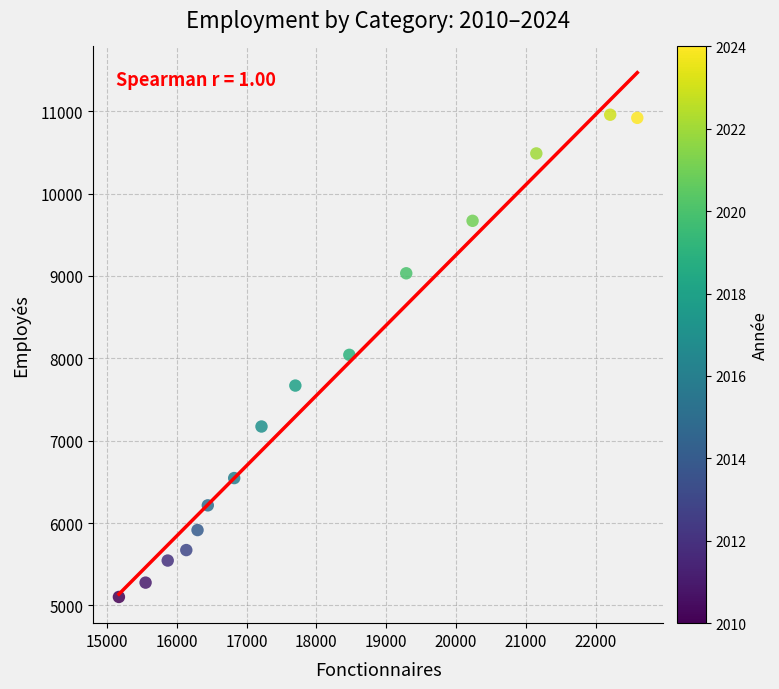

What is the range of X values (max minus min)?

7424